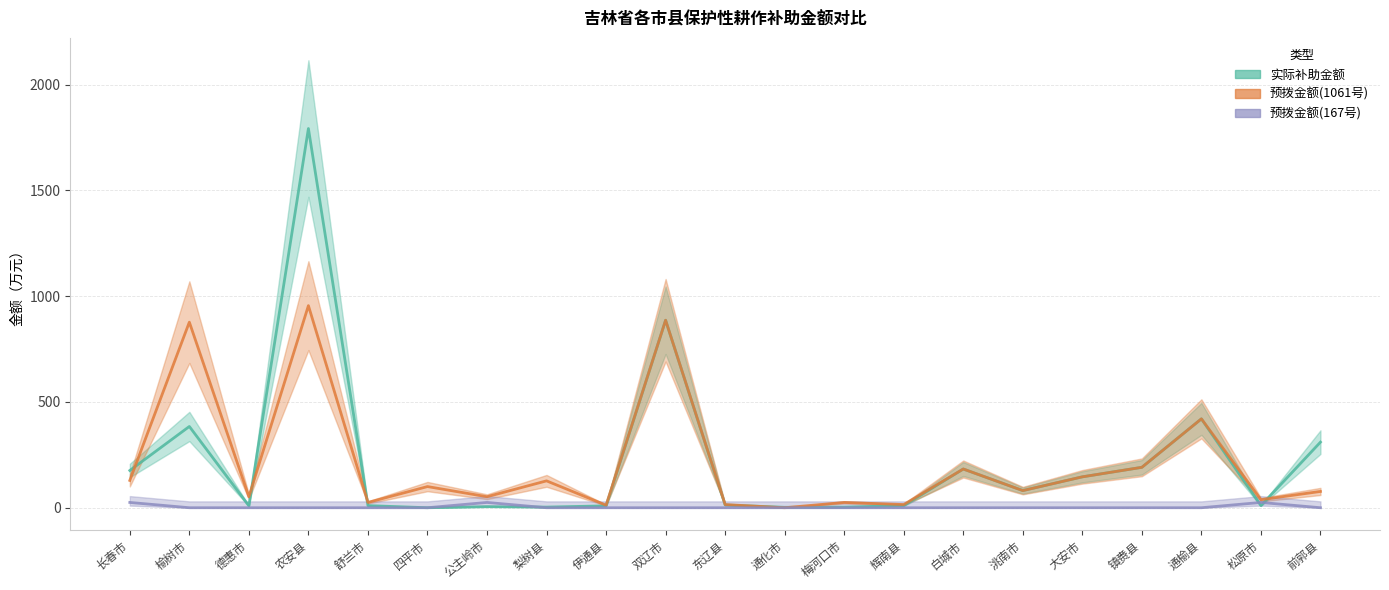

What is the sum of all 预拨金额(1061号) values?

4406